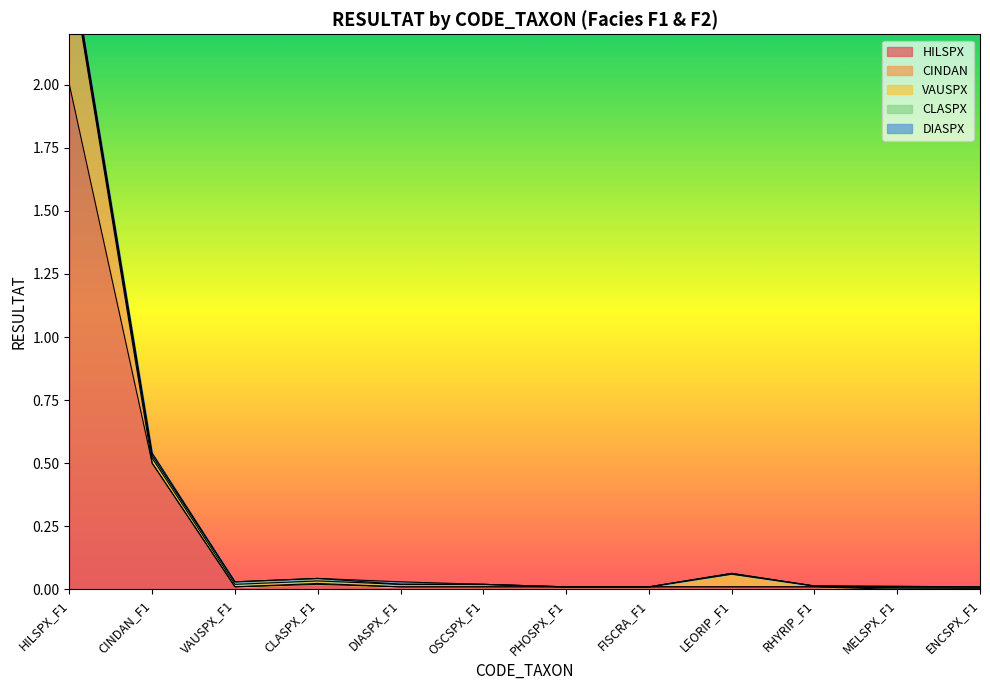

Which series ends up on top after the final intersection of CINDAN and DIASPX?

DIASPX